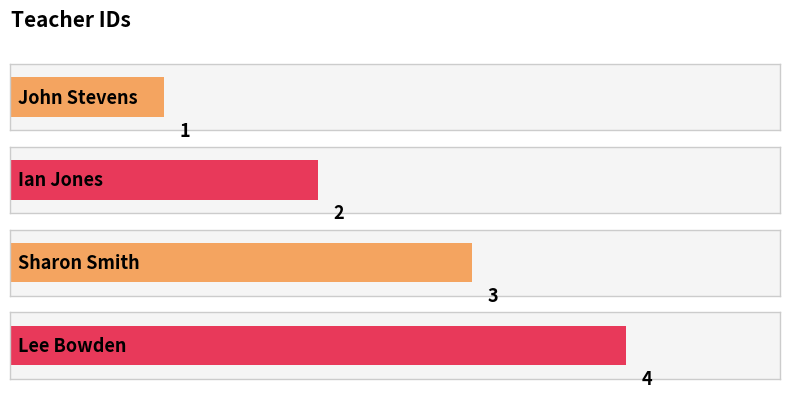

What is the sum of the values at Sharon Smith and Ian Jones?

5